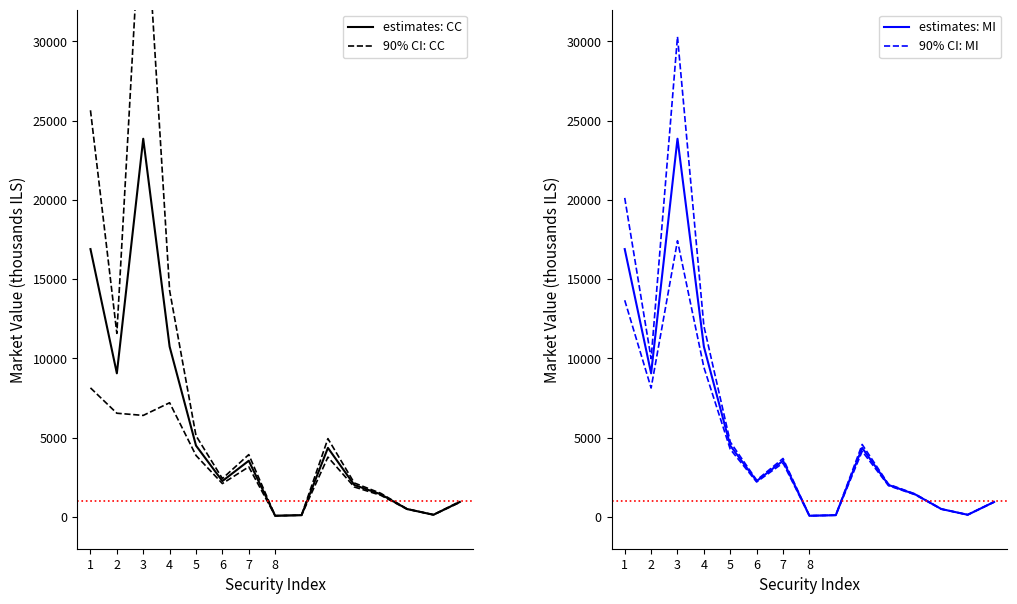

What is the sum of all 90% CI: MI values?

93129.5